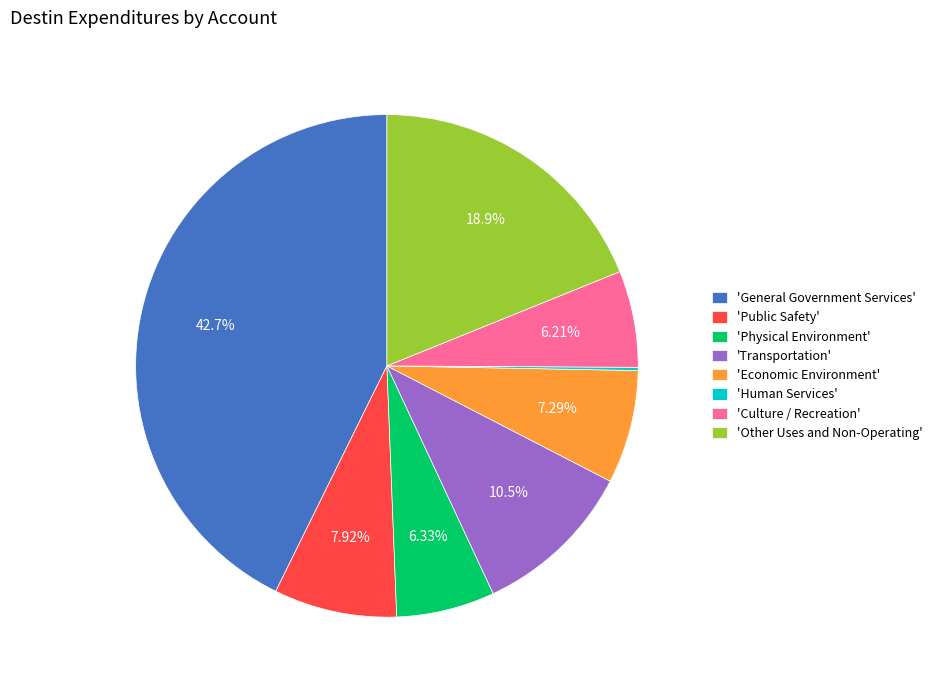

Between 'Public Safety' and 'Transportation', which is larger?

'Transportation'